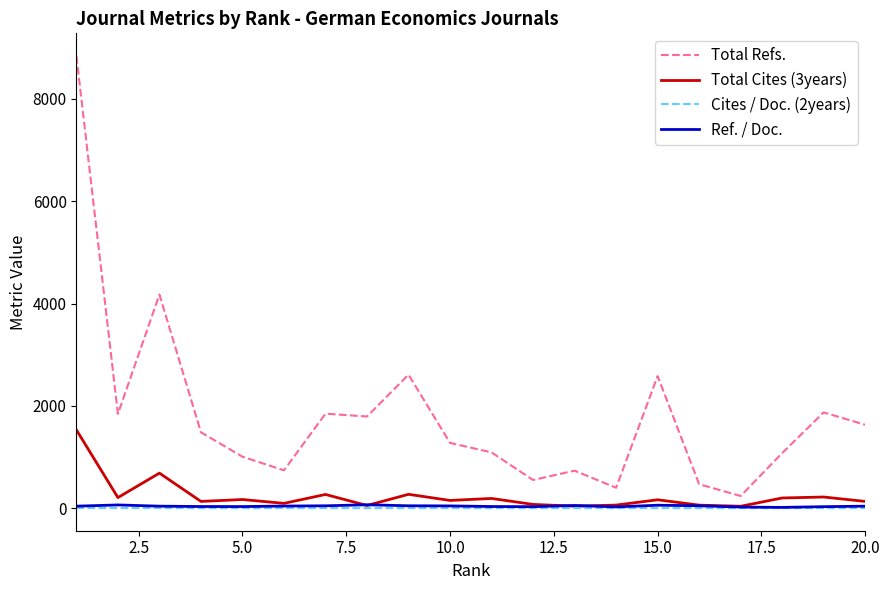

What are all the series names shown in the legend?

Total Refs., Total Cites (3years), Cites / Doc. (2years), Ref. / Doc.